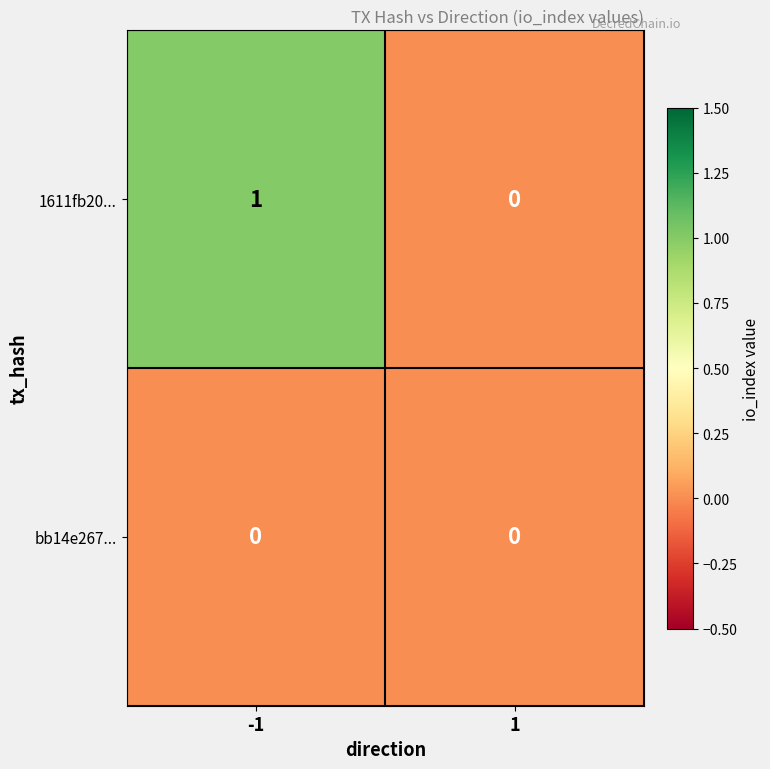

What is the maximum value shown in the chart?

1